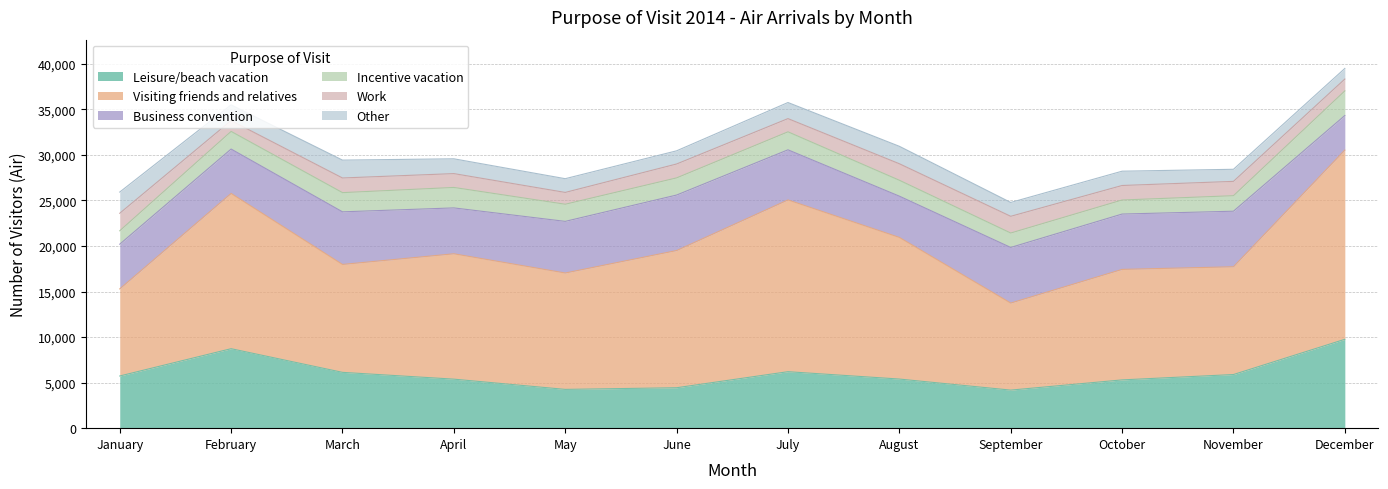

At which category is the sum across all series the highest?

December